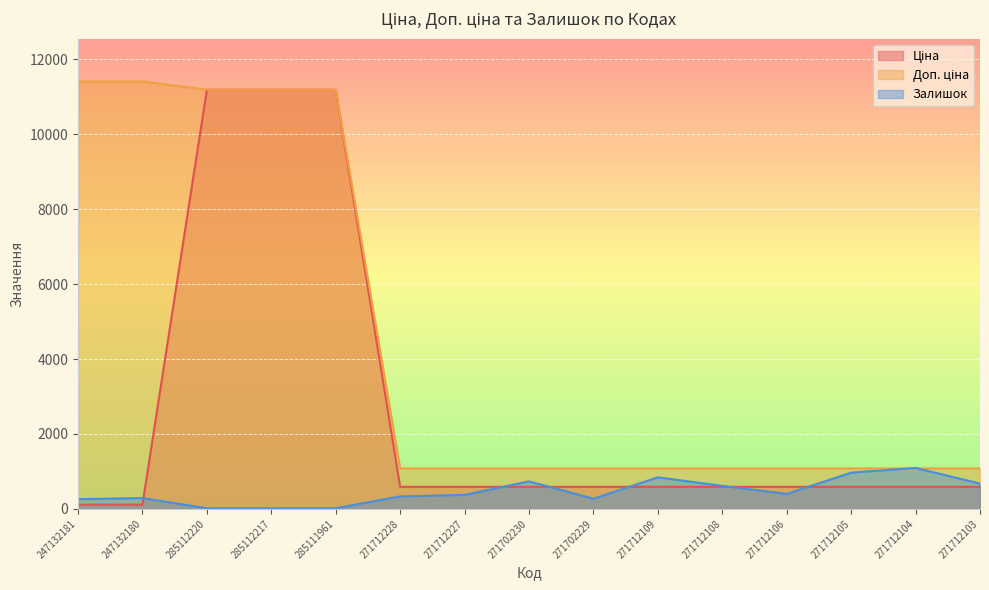

Rank the categories by Залишок value from lowest to highest.

285112220, 285112217, 285111961, 247132181, 271702229, 247132180, 271712228, 271712227, 271712106, 271712108, 271712103, 271702230, 271712109, 271712105, 271712104